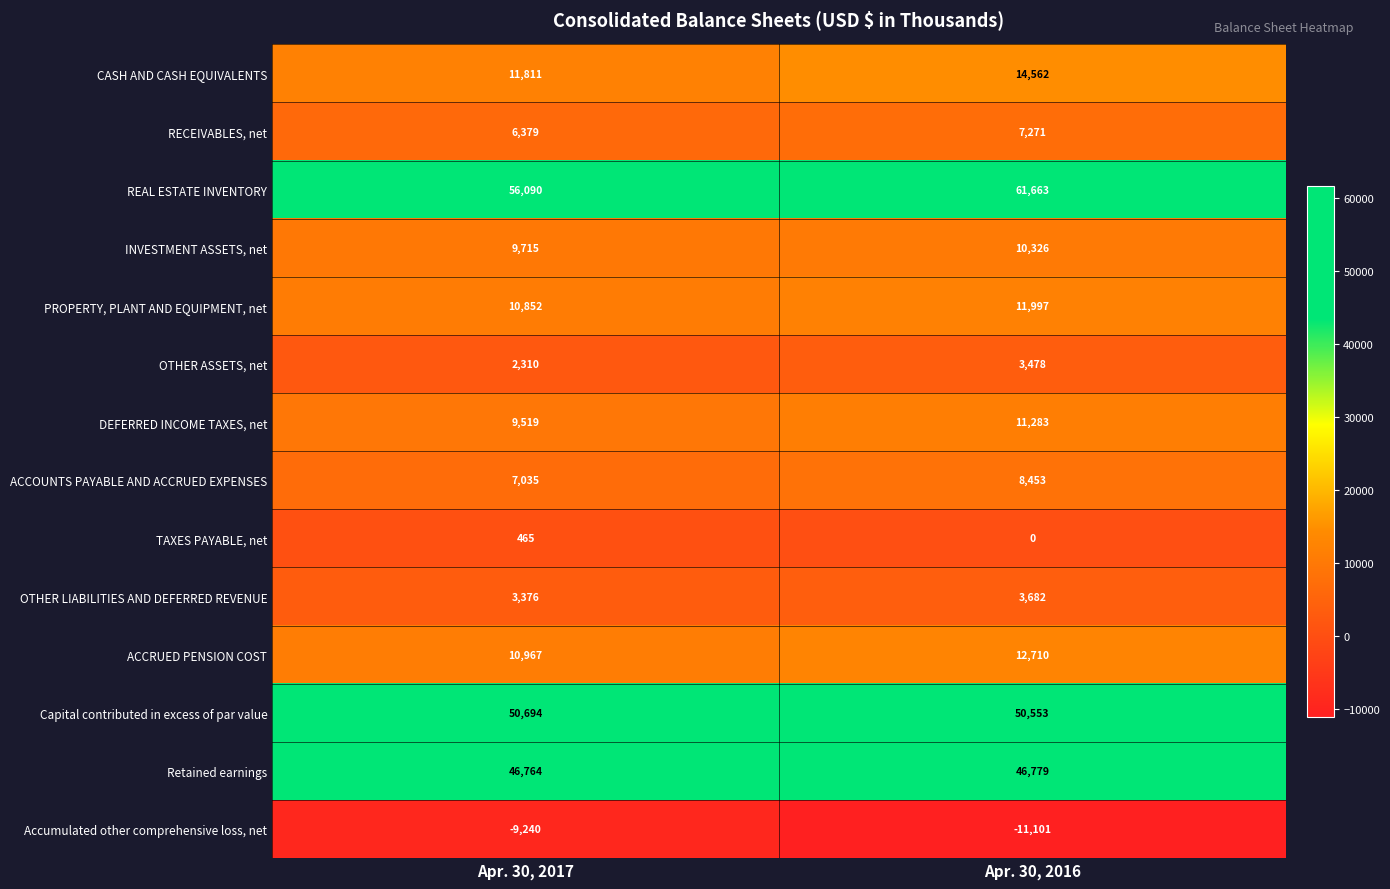

Reading left to right, list all the values displayed in this chart.

CASH AND CASH EQUIVALENTS: Apr. 30, 2017=11811	Apr. 30, 2016=14562
RECEIVABLES, net: Apr. 30, 2017=6379	Apr. 30, 2016=7271
REAL ESTATE INVENTORY: Apr. 30, 2017=56090	Apr. 30, 2016=61663
INVESTMENT ASSETS, net: Apr. 30, 2017=9715	Apr. 30, 2016=10326
PROPERTY, PLANT AND EQUIPMENT, net: Apr. 30, 2017=10852	Apr. 30, 2016=11997
OTHER ASSETS, net: Apr. 30, 2017=2310	Apr. 30, 2016=3478
DEFERRED INCOME TAXES, net: Apr. 30, 2017=9519	Apr. 30, 2016=11283
ACCOUNTS PAYABLE AND ACCRUED EXPENSES: Apr. 30, 2017=7035	Apr. 30, 2016=8453
TAXES PAYABLE, net: Apr. 30, 2017=465	Apr. 30, 2016=0
OTHER LIABILITIES AND DEFERRED REVENUE: Apr. 30, 2017=3376	Apr. 30, 2016=3682
ACCRUED PENSION COST: Apr. 30, 2017=10967	Apr. 30, 2016=12710
Capital contributed in excess of par value: Apr. 30, 2017=50694	Apr. 30, 2016=50553
Retained earnings: Apr. 30, 2017=46764	Apr. 30, 2016=46779
Accumulated other comprehensive loss, net: Apr. 30, 2017=-9240	Apr. 30, 2016=-11101